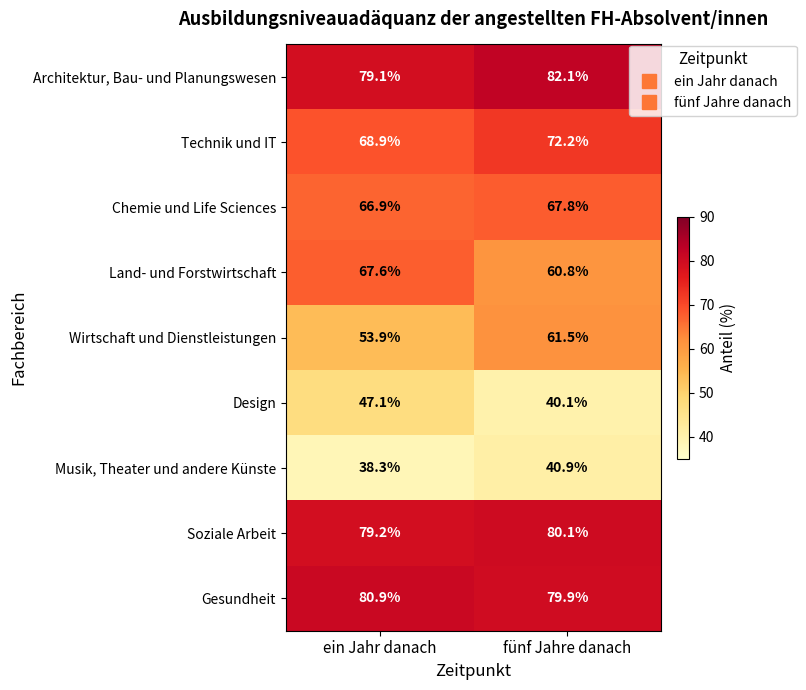

Which series has the largest total across all categories?

Architektur, Bau- und Planungswesen